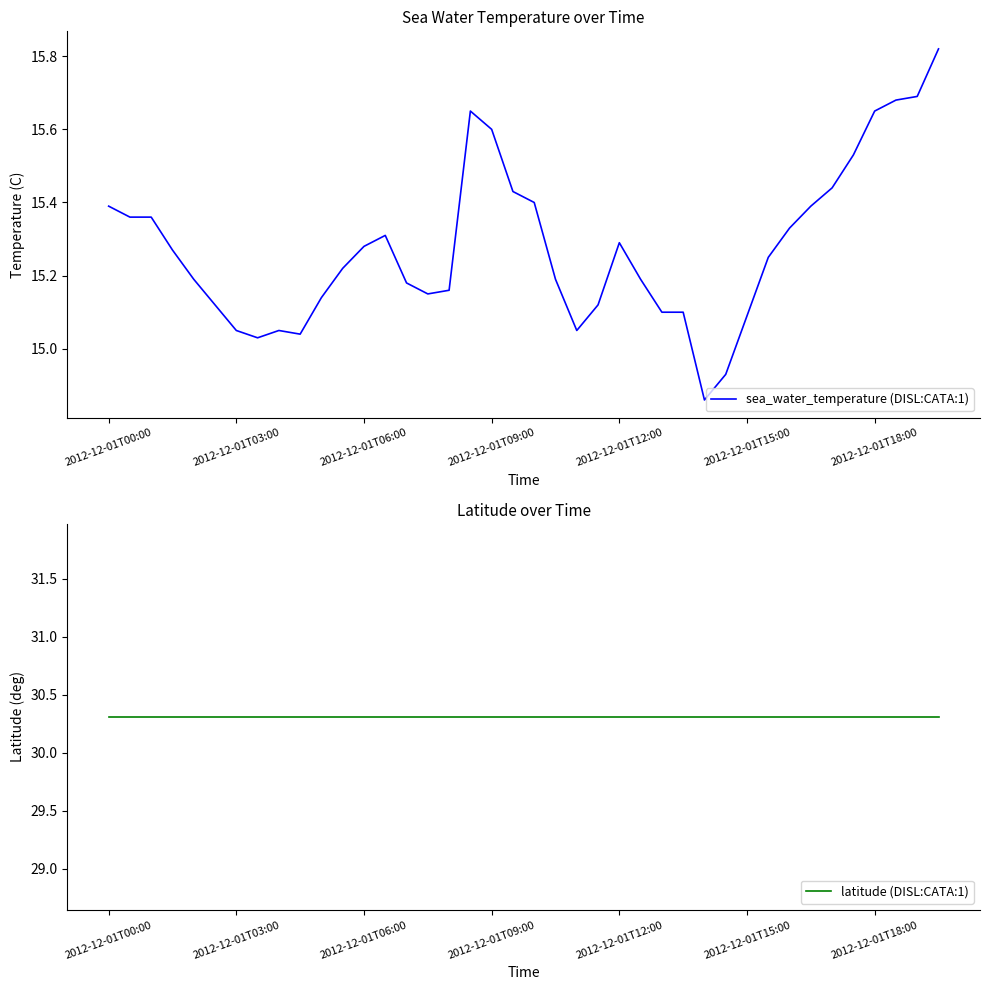

At which label does latitude (DISL:CATA:1) reach its minimum?

2012-12-01T00:00